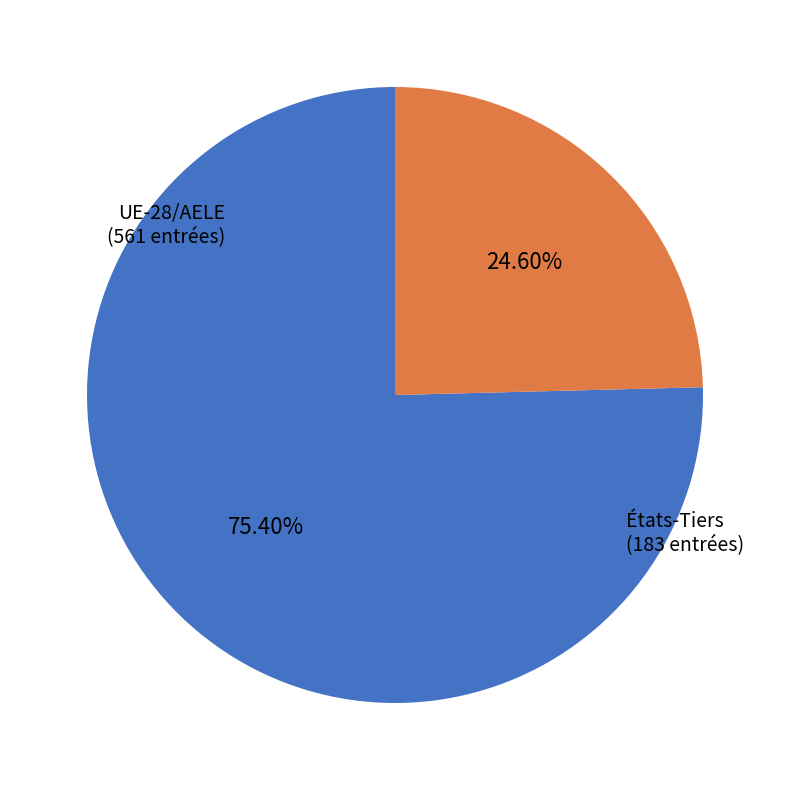

Count the number of slices in the pie.

2